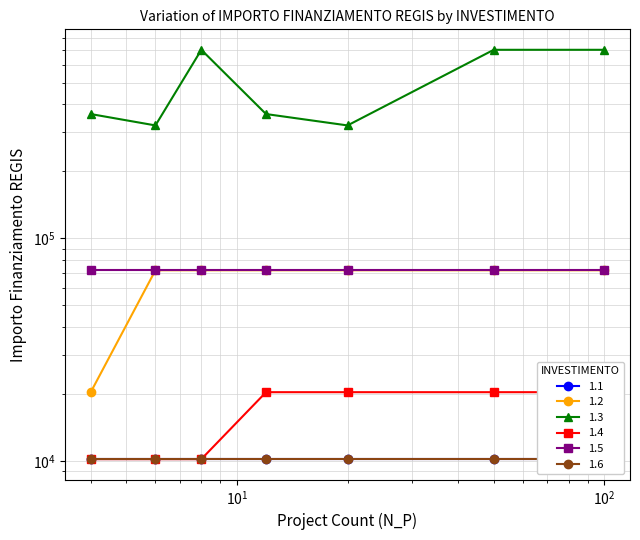

How many values in the 1.4 series are below 20344?

3